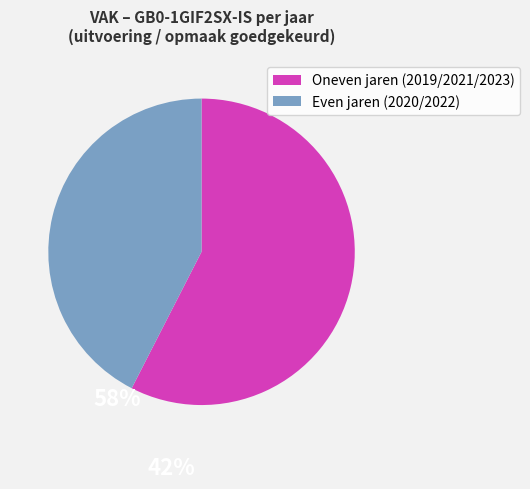

Is there a majority slice in this chart?

Yes